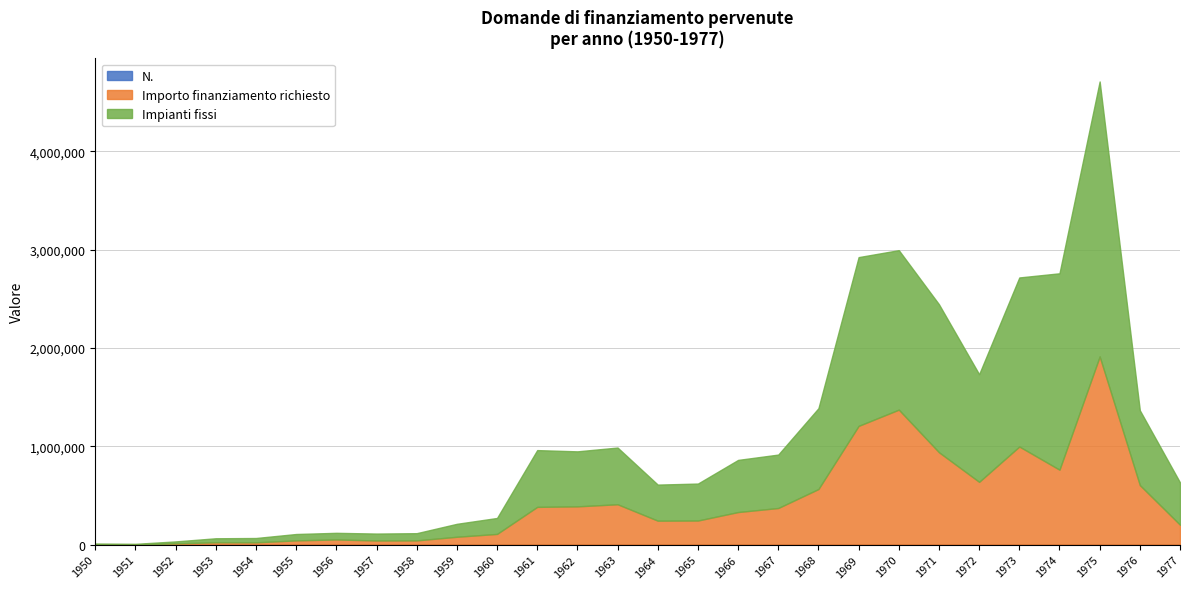

True or false: N. and Importo finanziamento richiesto cross at least once.

False